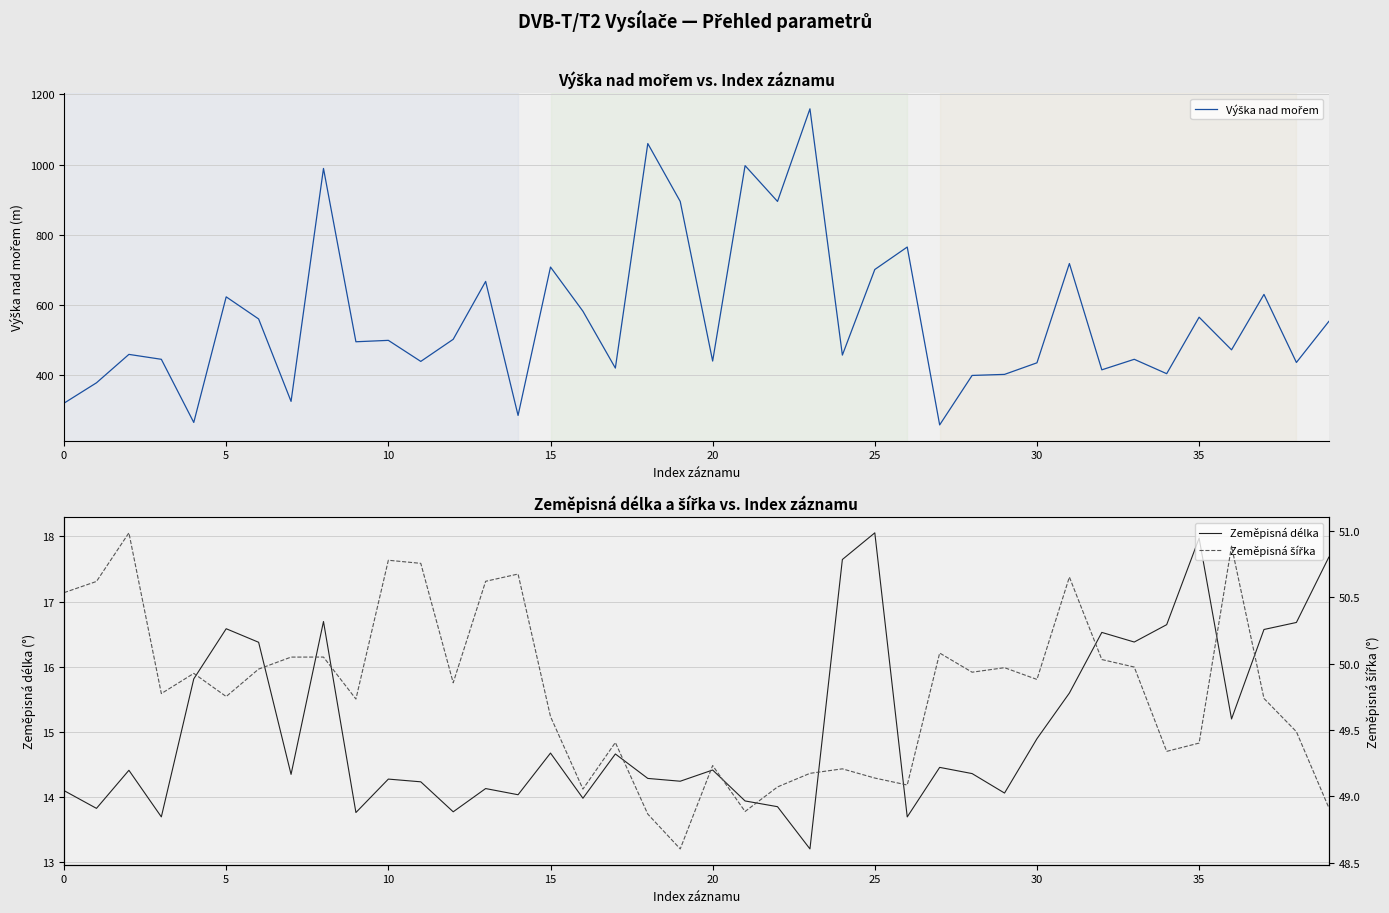

What is the label of the 37th point from the left?

36